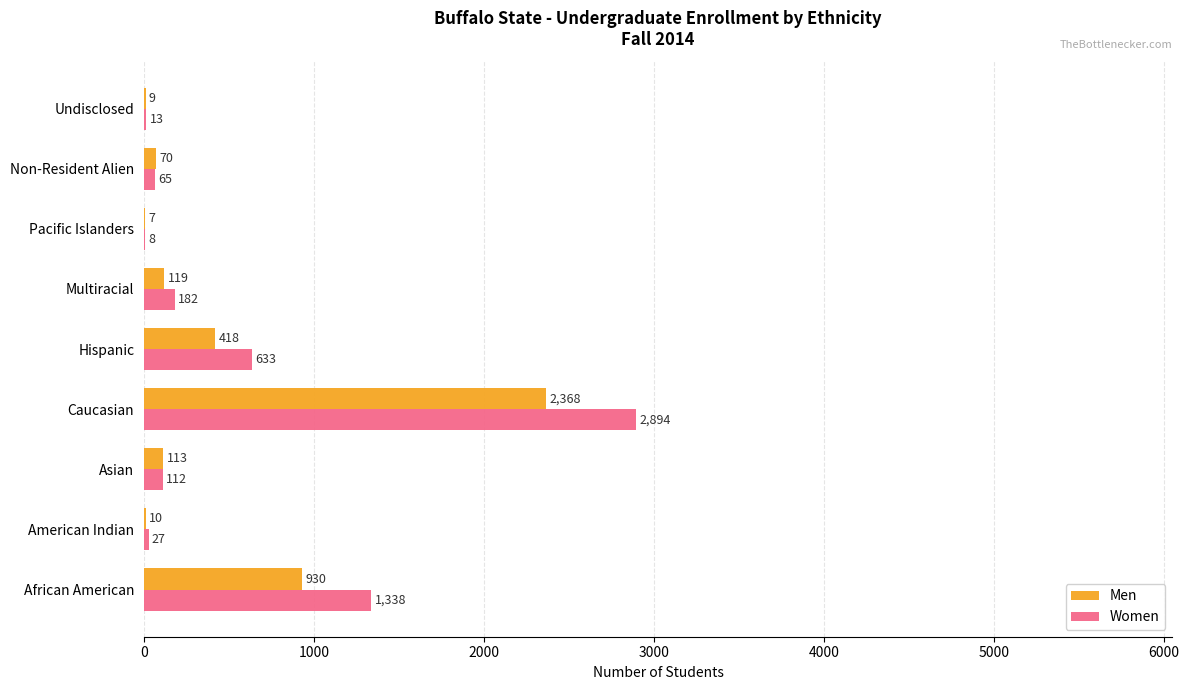

Which series has the largest range (max minus min)?

Women